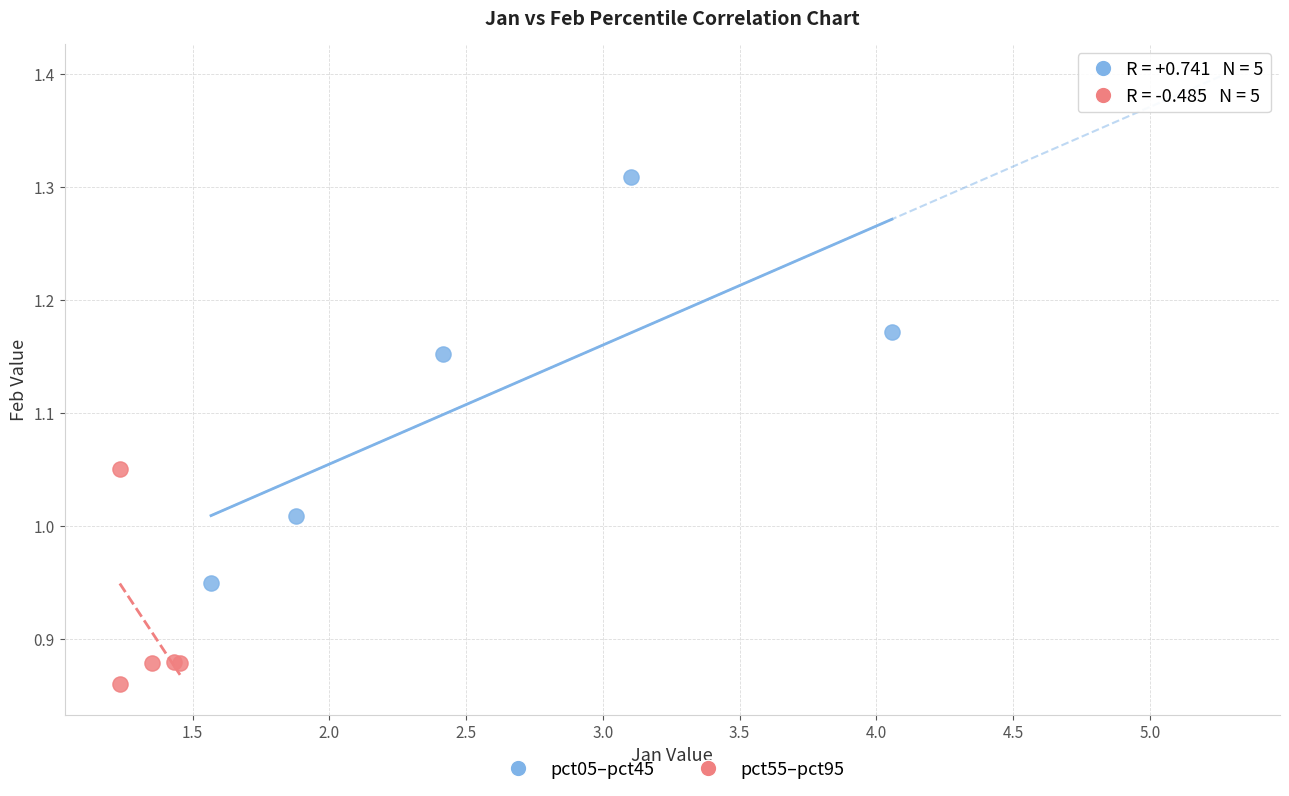

Which series has the widest spread of Y values?

pct05–pct45